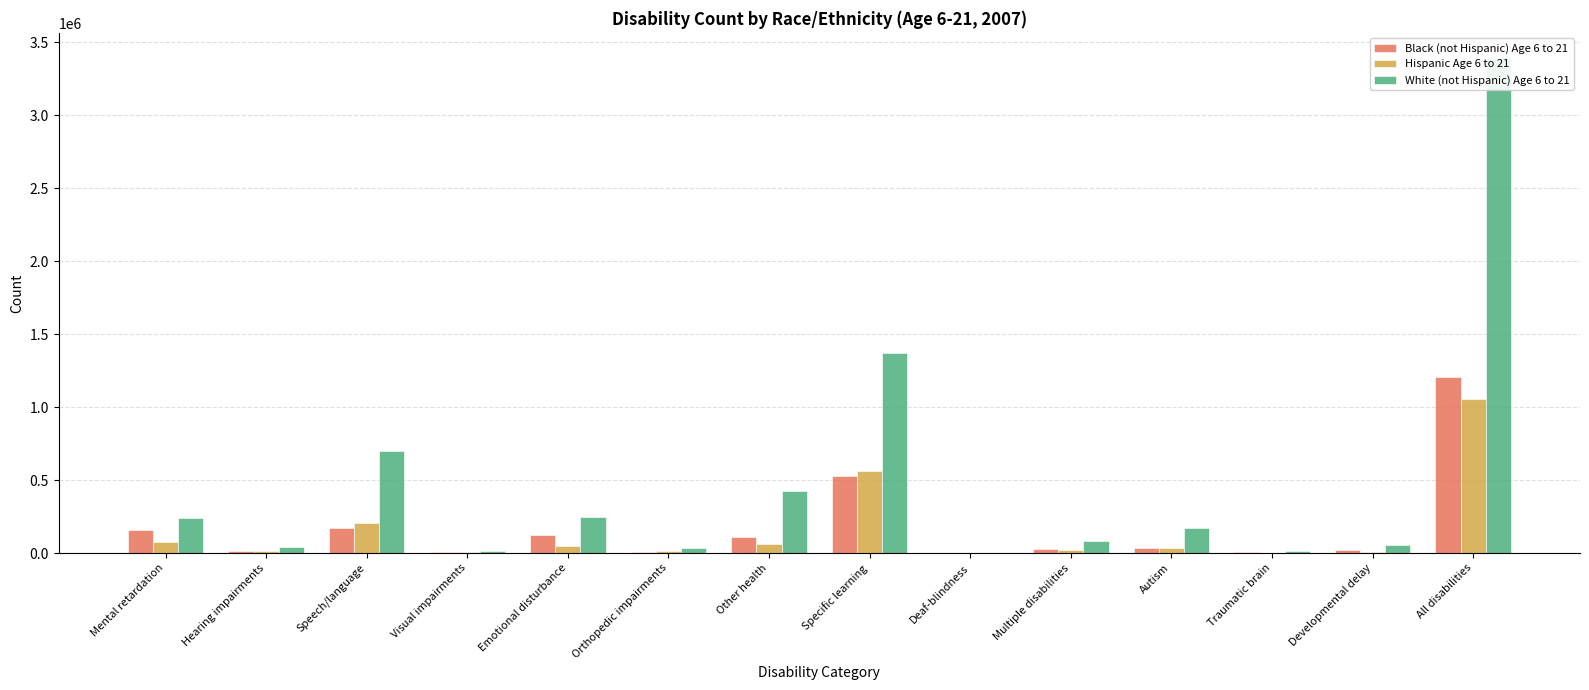

What is the difference between the second highest and second lowest values in the Hispanic Age 6 to 21 series?

561688